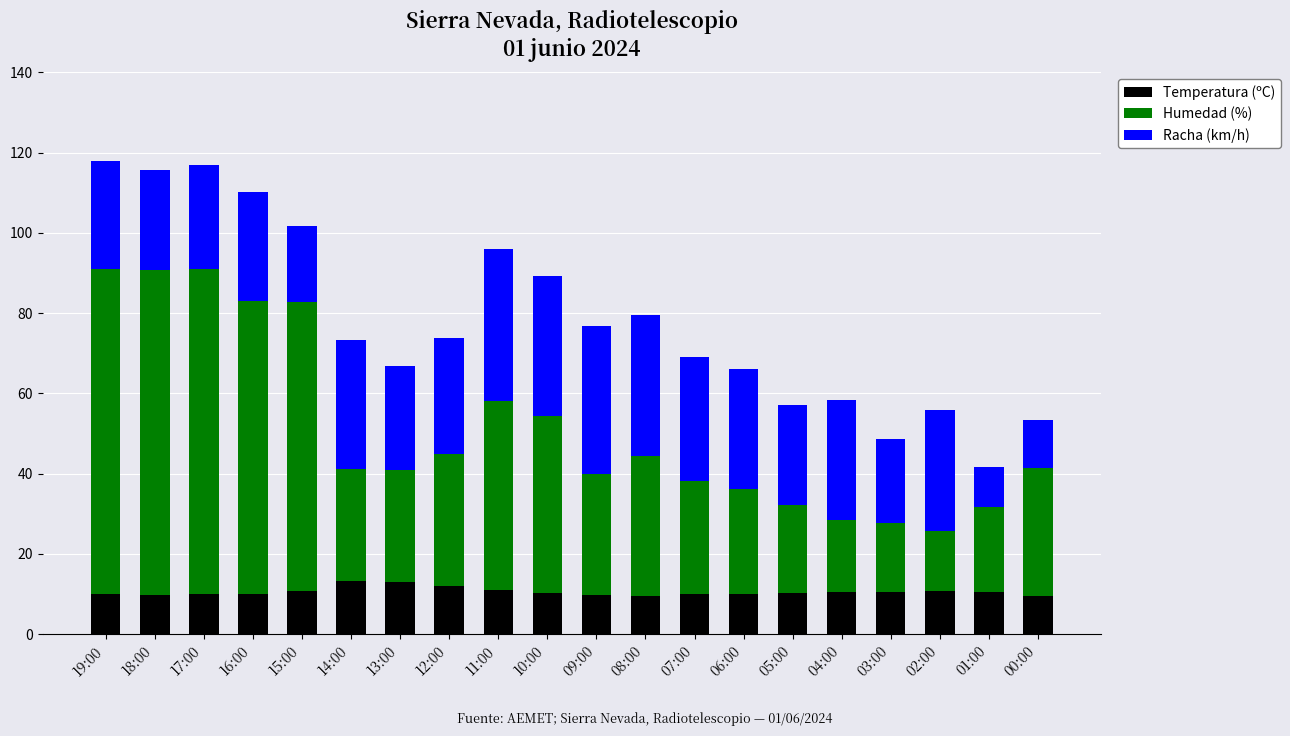

The Temperatura (ºC) series shows 10.4 at 04:00. True or false?

True